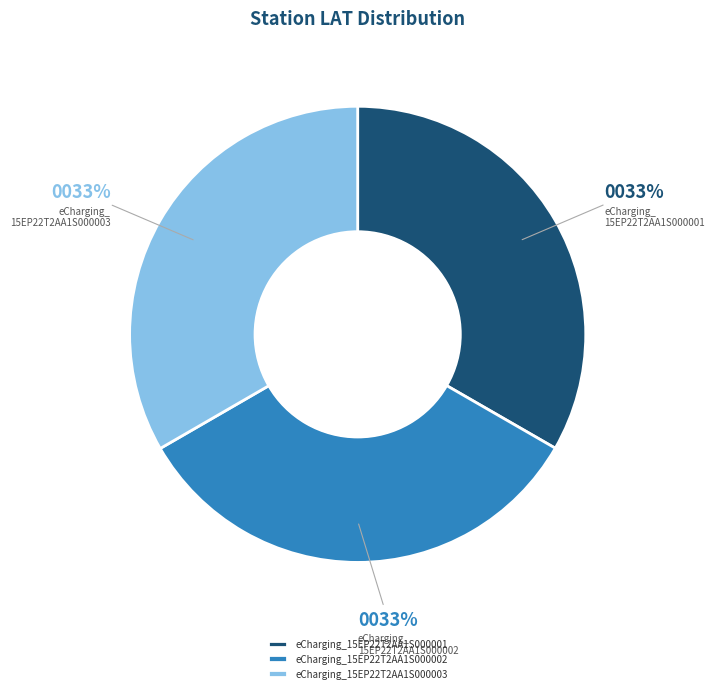

What percentage is the eCharging_15EP22T2AA1S000003 slice, to the nearest percent?

33%